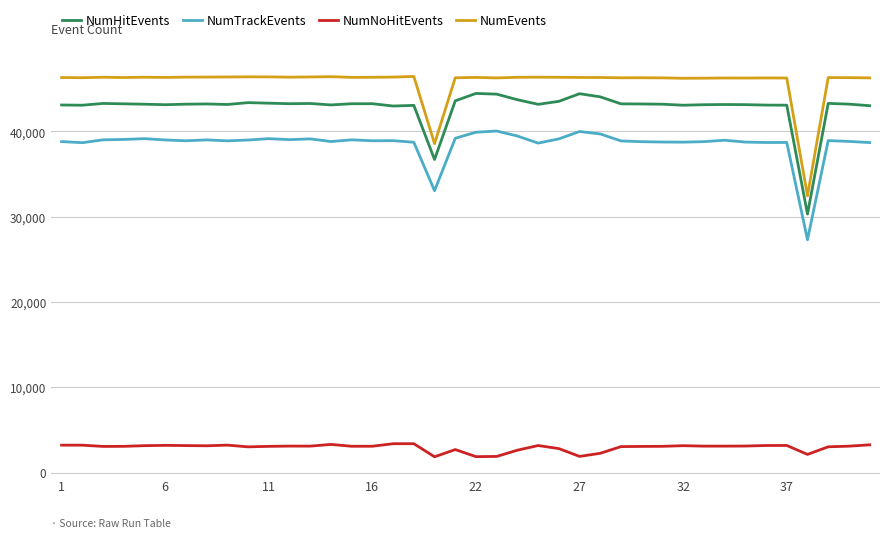

What is the minimum value for NumEvents?

32456